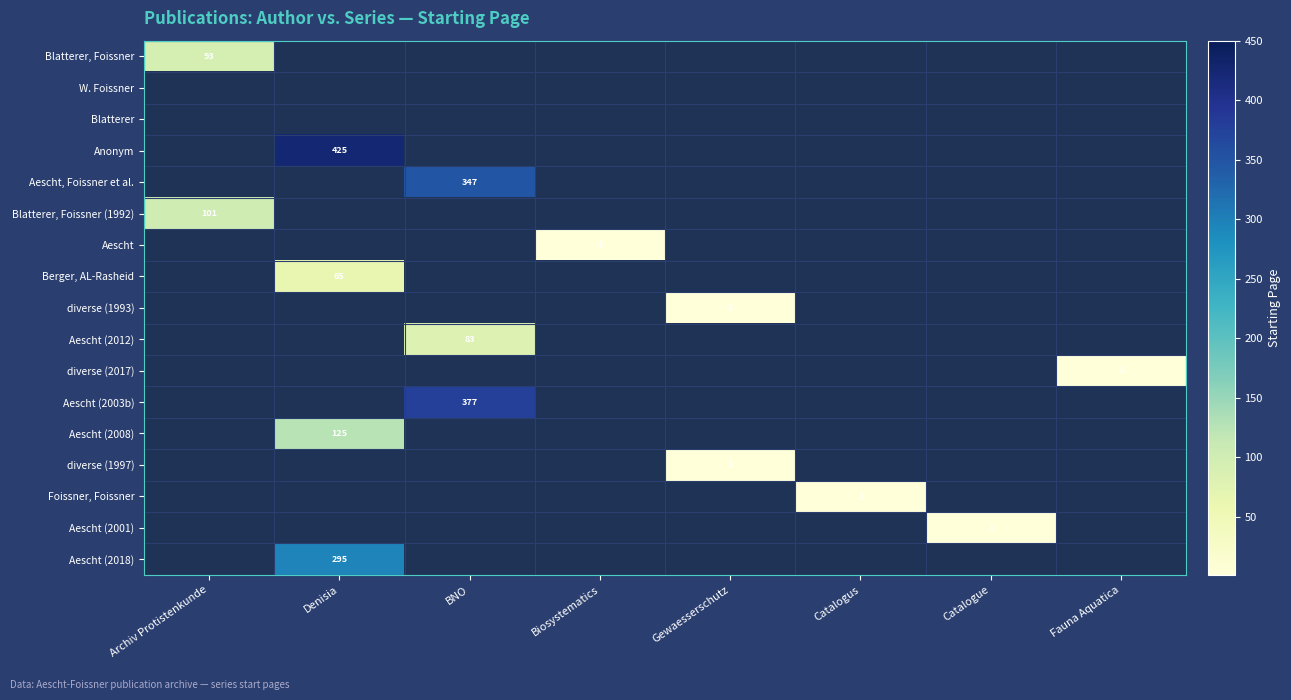

The Blatterer, Foissner series shows 93 at Archiv Protistenkunde. True or false?

True